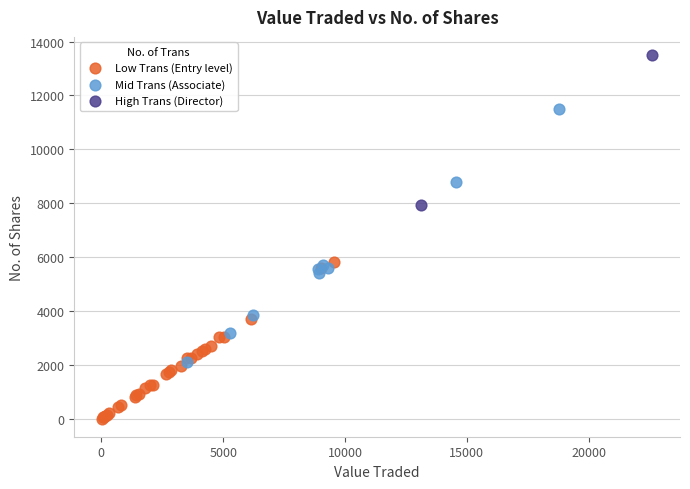

What are all the series names shown in the legend?

Low Trans (Entry level), Mid Trans (Associate), High Trans (Director)